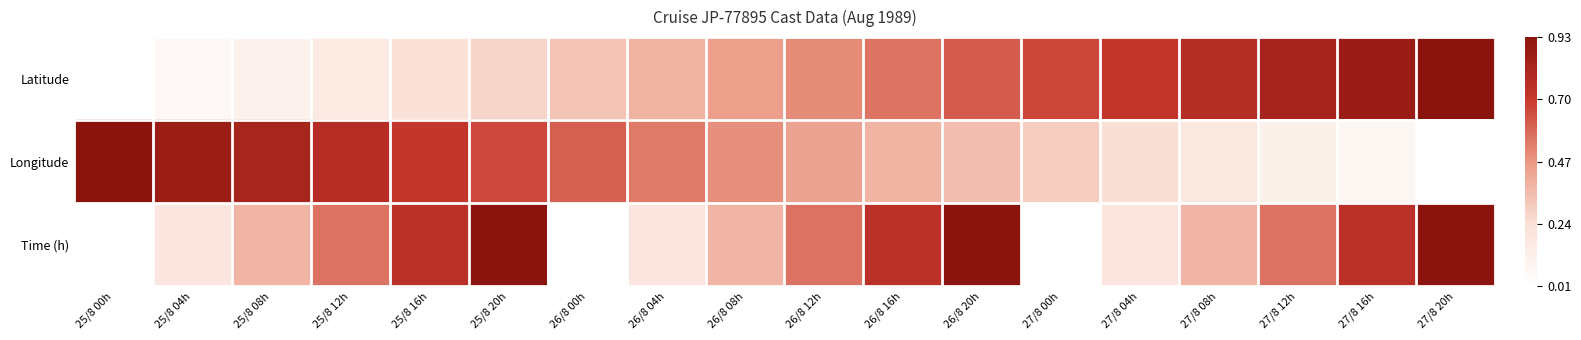

List the series in order of their peak value, lowest first.

Latitude, Longitude, Time (h)